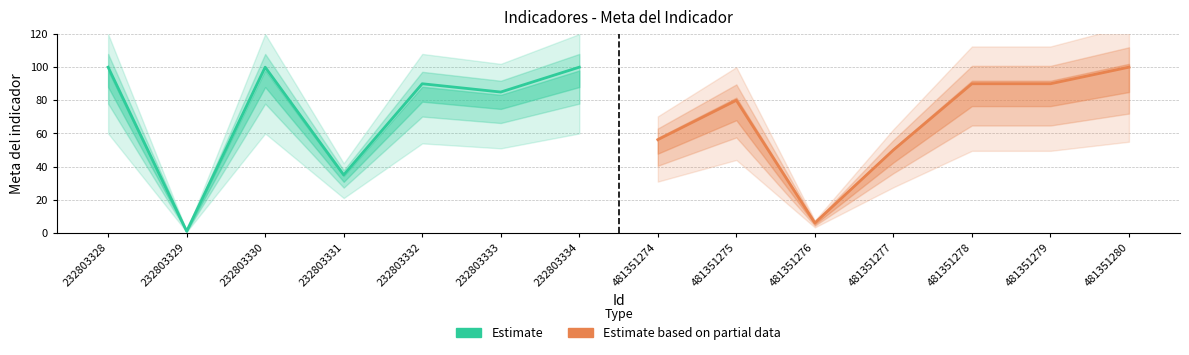

Reading left to right, transcribe all the data shown in this chart.

Estimate: 100.0	1.0	100.0	35.0	90.0	85.0	100.0
Estimate based on partial data: 56.2	80.0	6.0	50.0	90.0	90.0	100.0